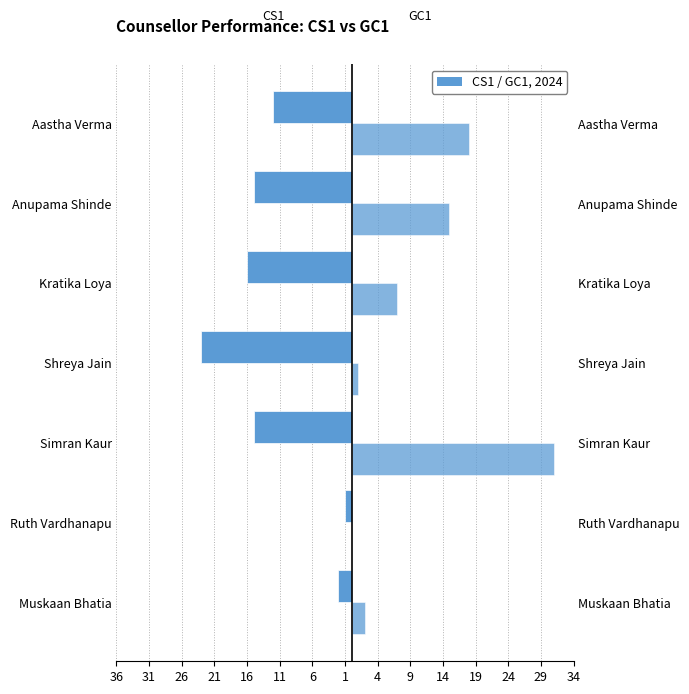

At Kratika Loya, list the series in order from smallest to largest.

CS1, GC1